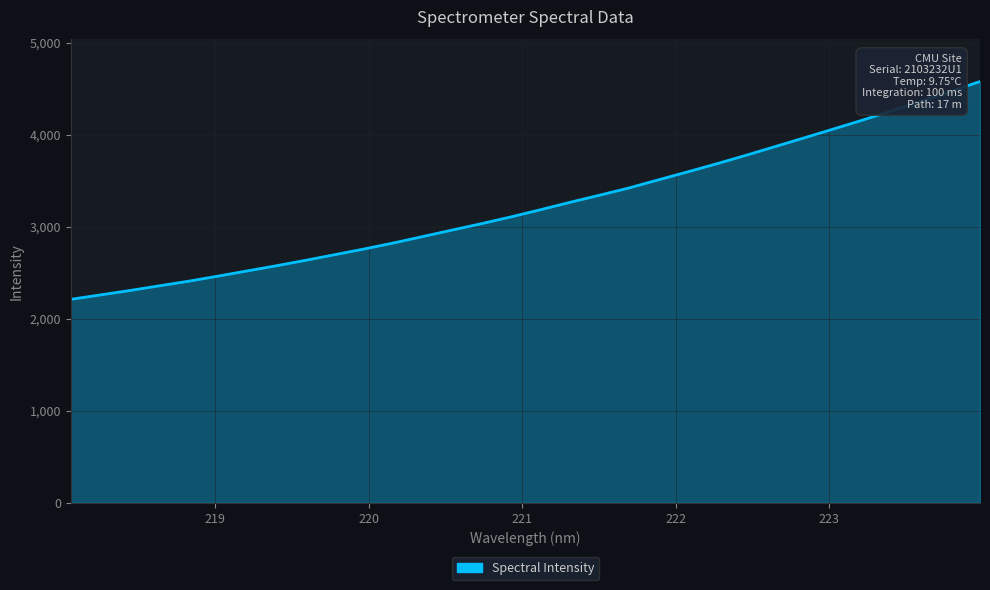

What is the maximum value shown in the chart?

4577.1